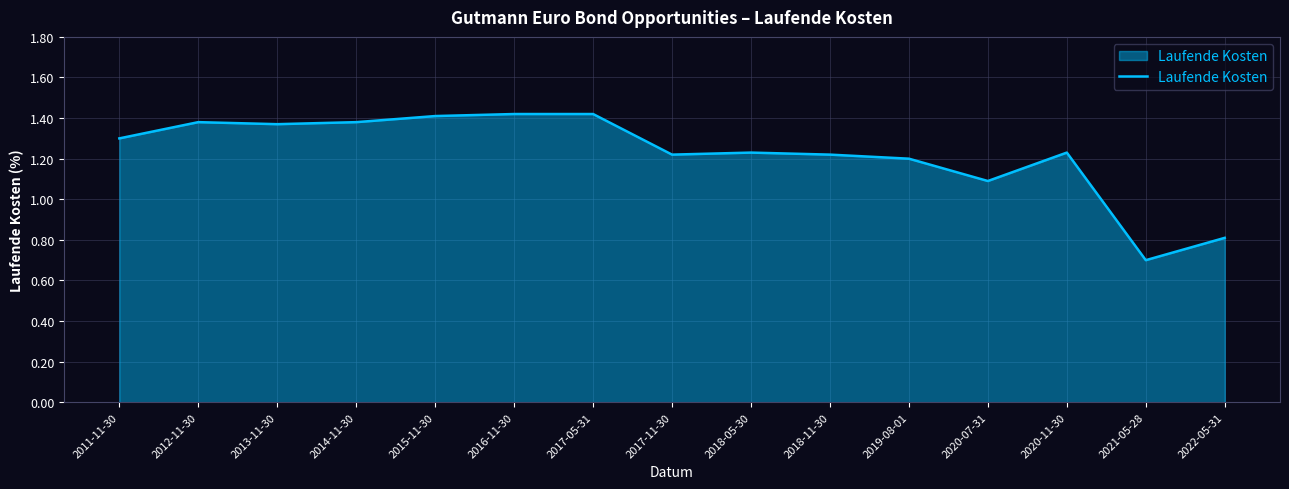

The chart shows a value of 1.1 at 2022-05-31. True or false?

False